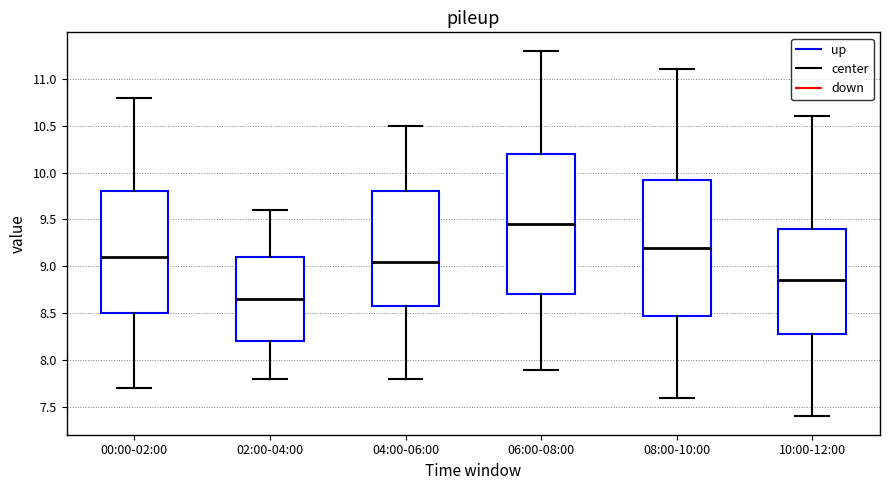

Reading left to right, read every box against the y-axis: the position of its median line, the range the box covers, and the ends of its whiskers. The values are not printed on the chart, so give them approximately, as read against the axis.

00:00-02:00: median 9.10, box 8.50 to 9.80, whiskers 7.70 to 10.80
02:00-04:00: median 8.65, box 8.20 to 9.10, whiskers 7.80 to 9.60
04:00-06:00: median 9.05, box 8.60 to 9.80, whiskers 7.80 to 10.50
06:00-08:00: median 9.45, box 8.70 to 10.20, whiskers 7.90 to 11.30
08:00-10:00: median 9.20, box 8.50 to 9.95, whiskers 7.60 to 11.10
10:00-12:00: median 8.85, box 8.30 to 9.40, whiskers 7.40 to 10.60